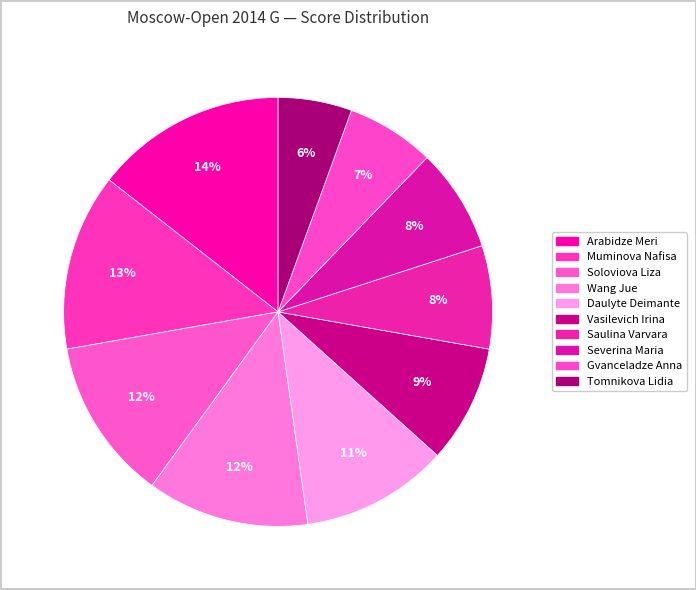

What percentage is NOT represented by Severina Maria?

92.2%